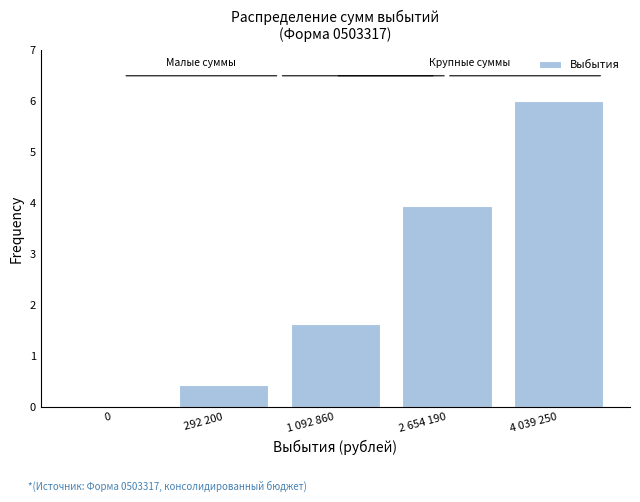

Reading left to right, extract all data points from this chart.

0=0.0	292 200=0.4	1 092 860=1.6	2 654 190=3.9	4 039 250=6.0